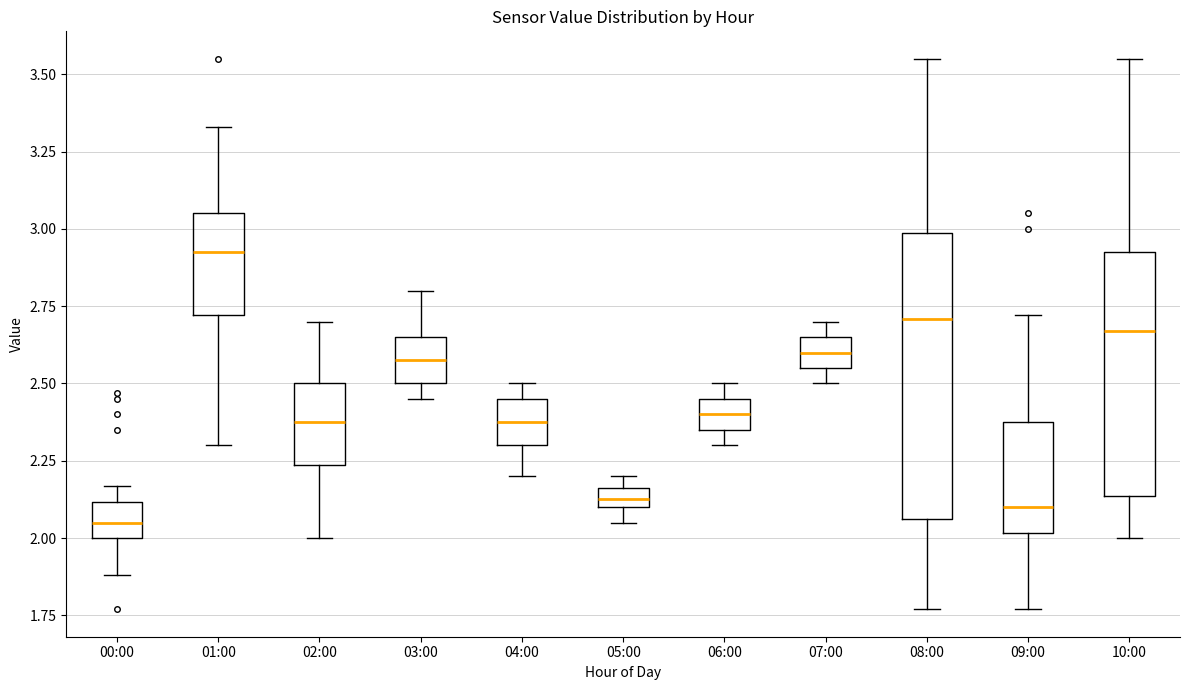

Which box has the lowest median line?

00:00